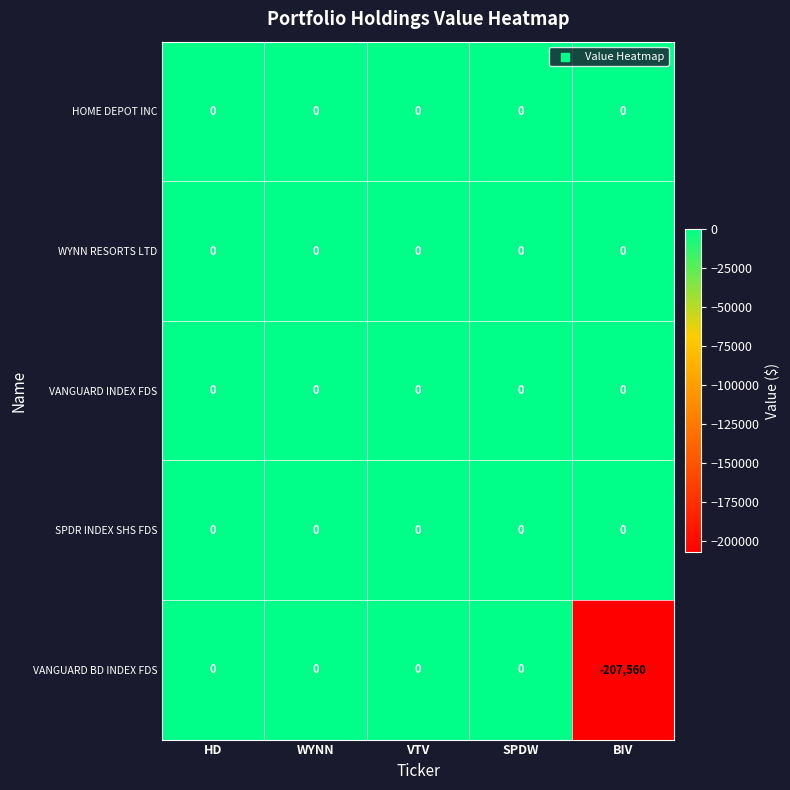

Reading right to left, what are all the values shown in this chart?

HOME DEPOT INC: 0	0	0	0	0
WYNN RESORTS LTD: 0	0	0	0	0
VANGUARD INDEX FDS: 0	0	0	0	0
SPDR INDEX SHS FDS: 0	0	0	0	0
VANGUARD BD INDEX FDS: -207560	0	0	0	0